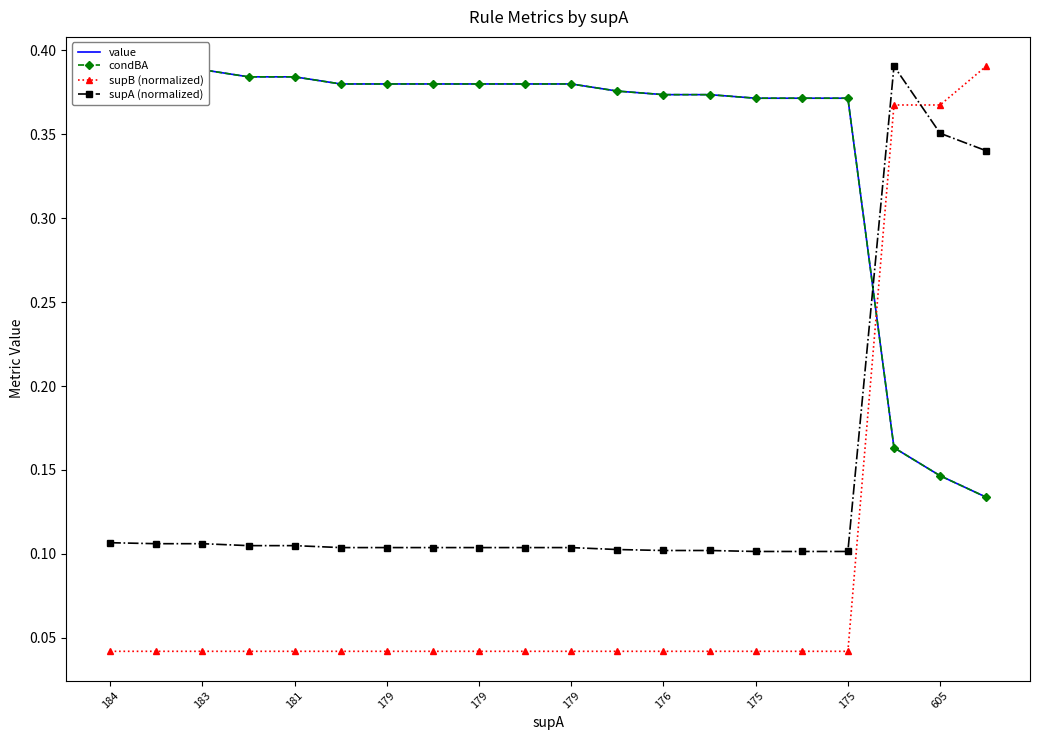

At which label does condBA reach its peak?

184